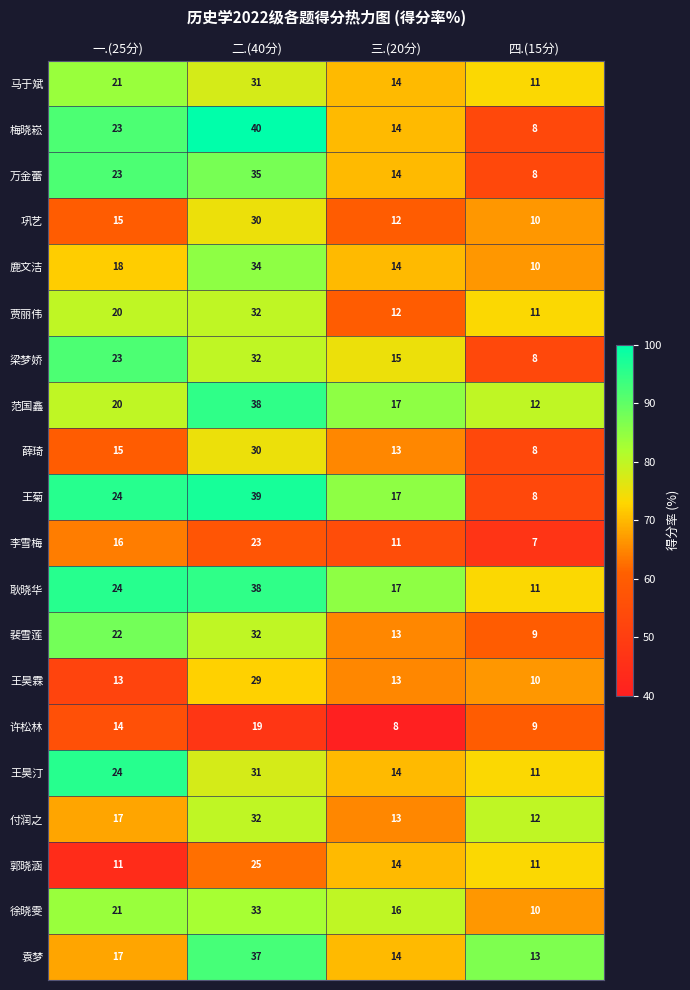

How many categories are shown in the chart?

4